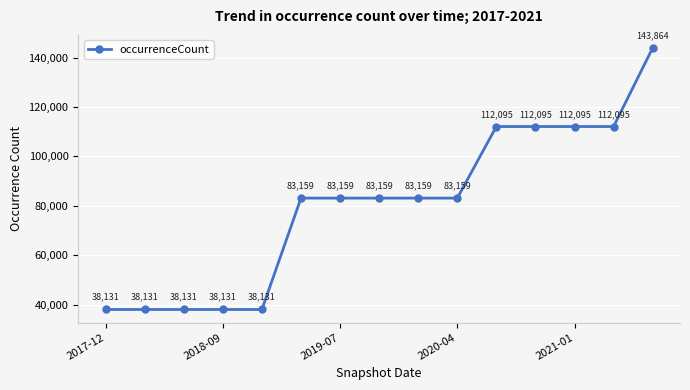

How many lines are shown in the chart?

1